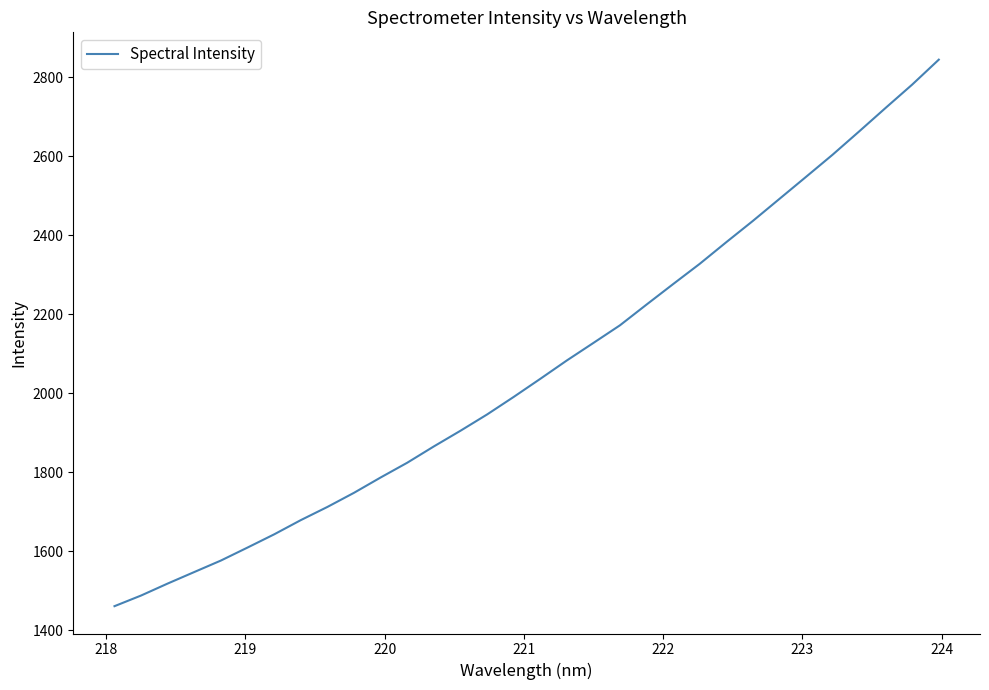

True or false: there are more than 2 points higher than both neighbors.

False